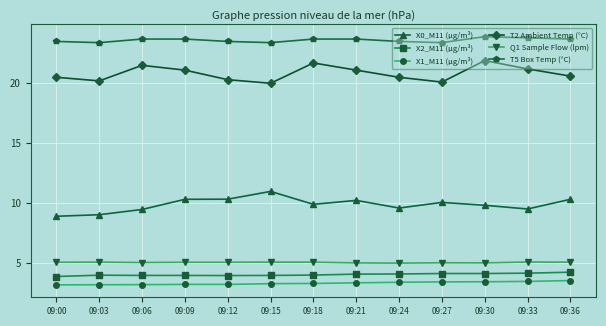

True or false: T5 Box Temp (°C) and X0_M11 (μg/m³) cross at least once.

False